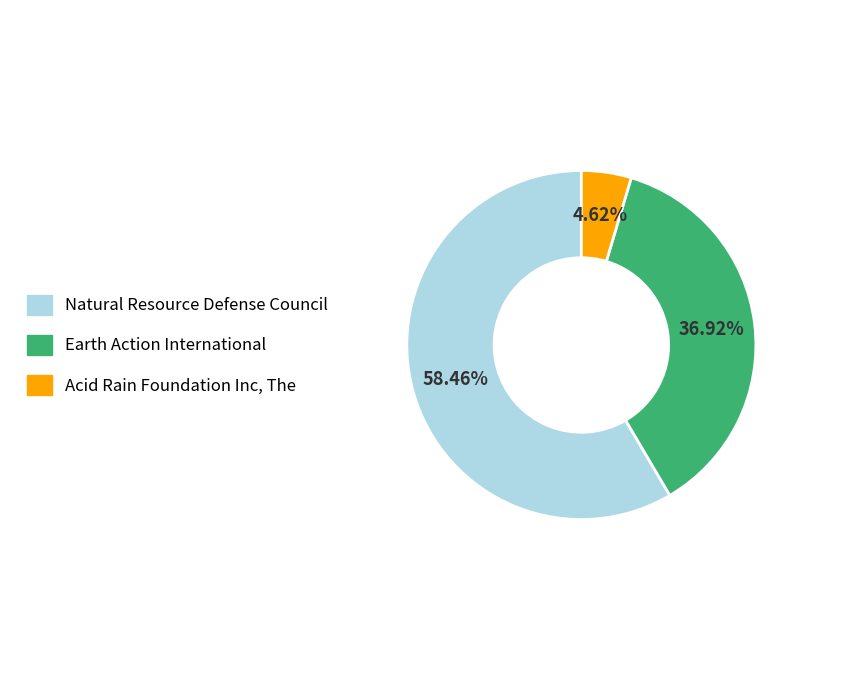

What is the total percentage of Earth Action International and Natural Resource Defense Council?

95.4%